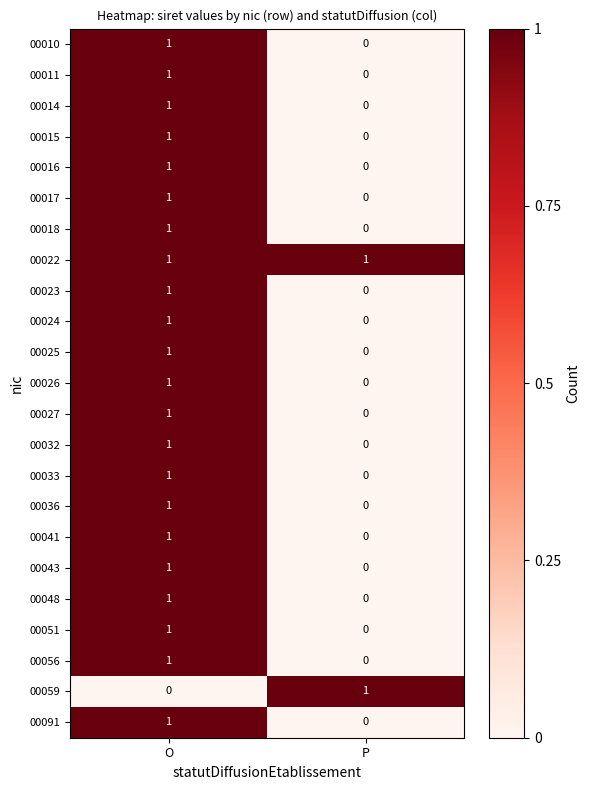

At how many categories does at least one series exceed 0?

2